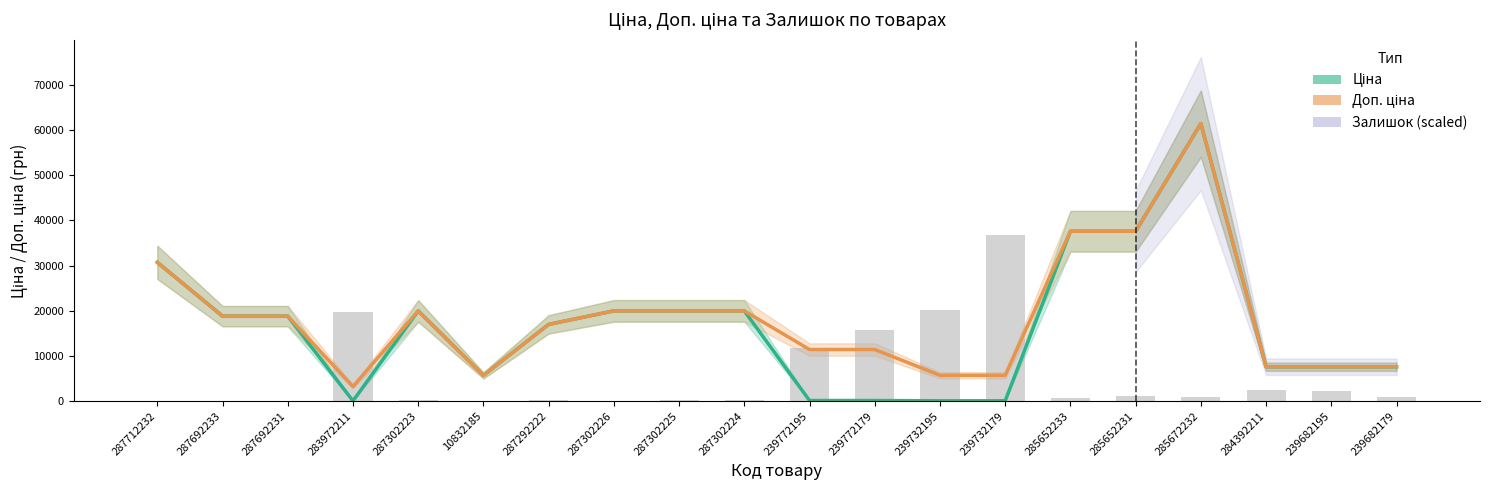

What is the label of the 8th bar from the left?

287302226